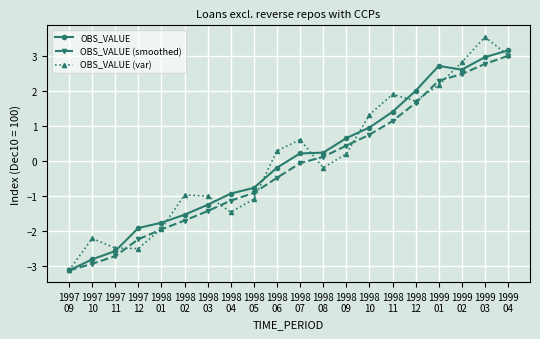

Which series has the widest spread of values?

OBS_VALUE (var)